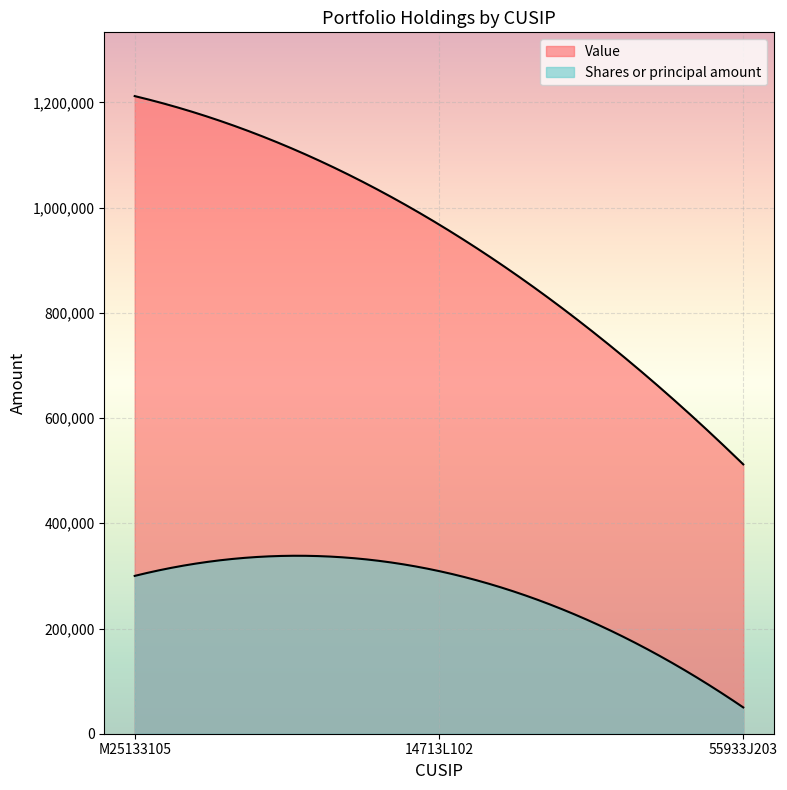

Does the chart display data point markers on the line(s)?

No